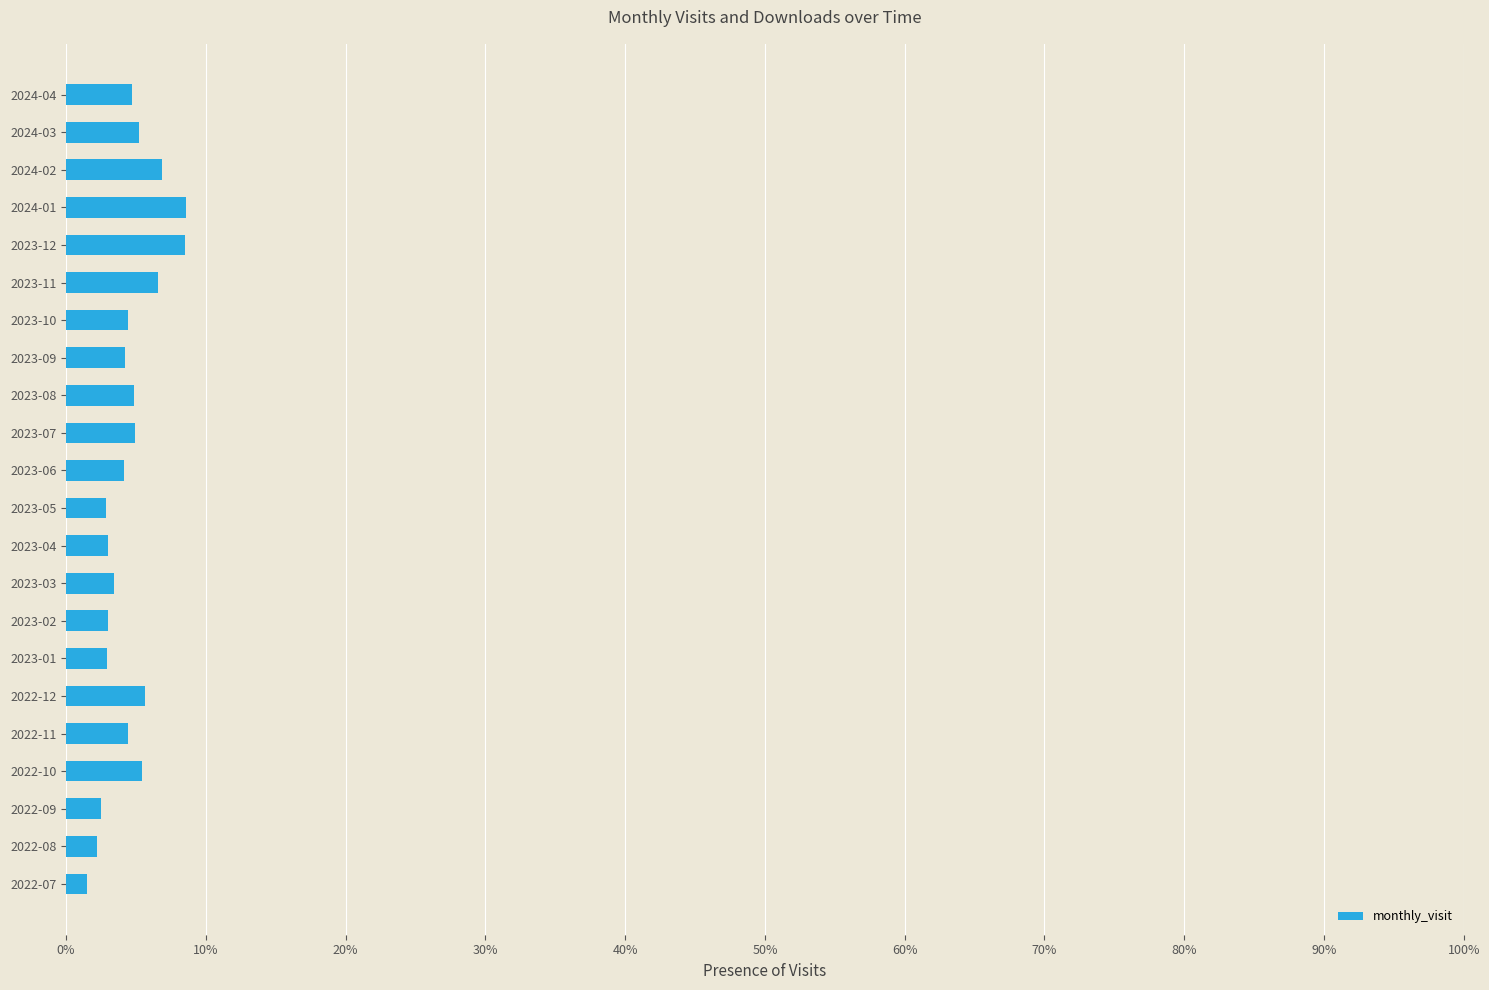

Does the chart contain stacked bars?

No